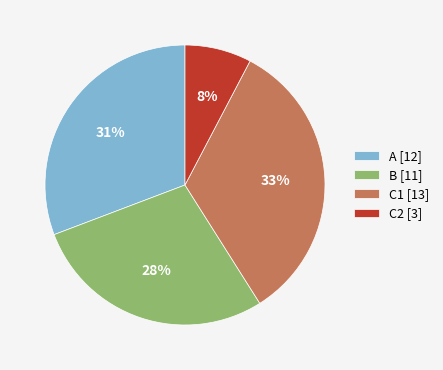

Which has a higher value, A [12] or C2 [3]?

A [12]